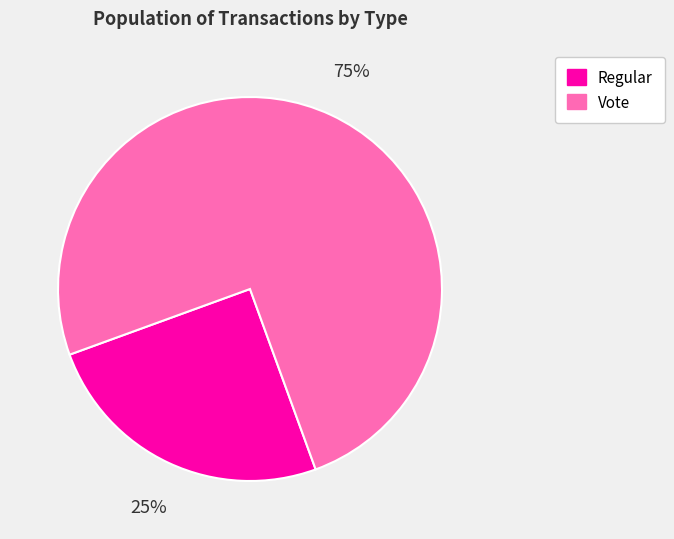

To the nearest percent, what percentage of the pie is Regular?

25%